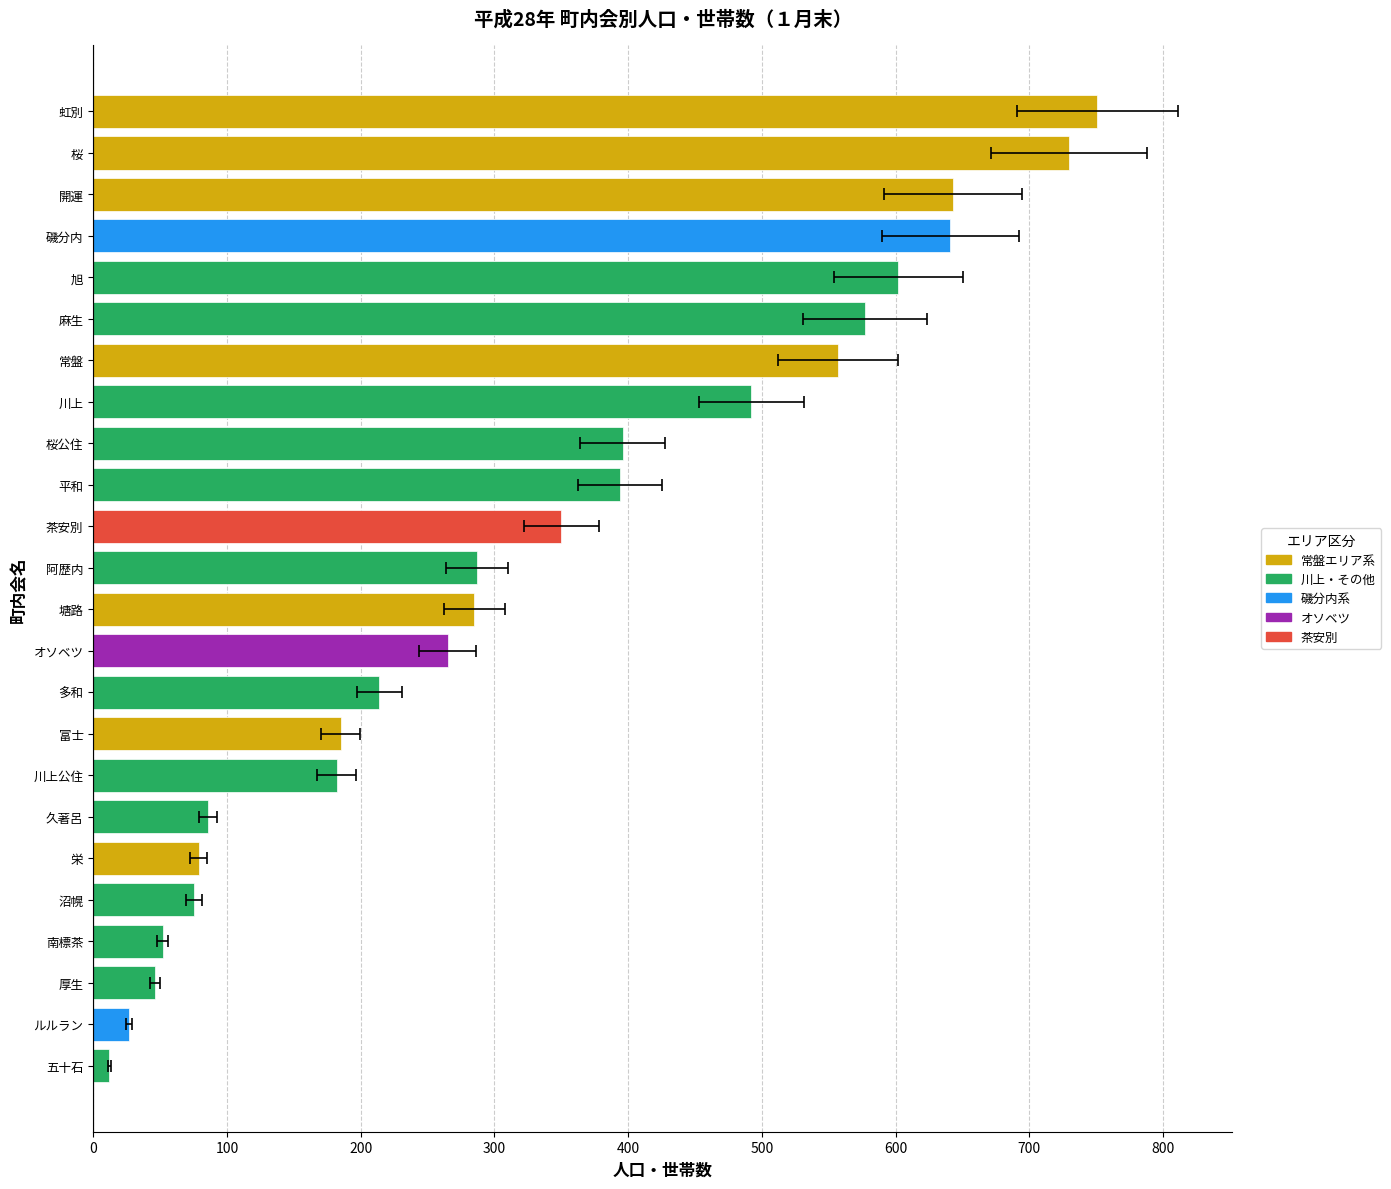

What value does the data have at 桜公住, to the nearest 100?

400